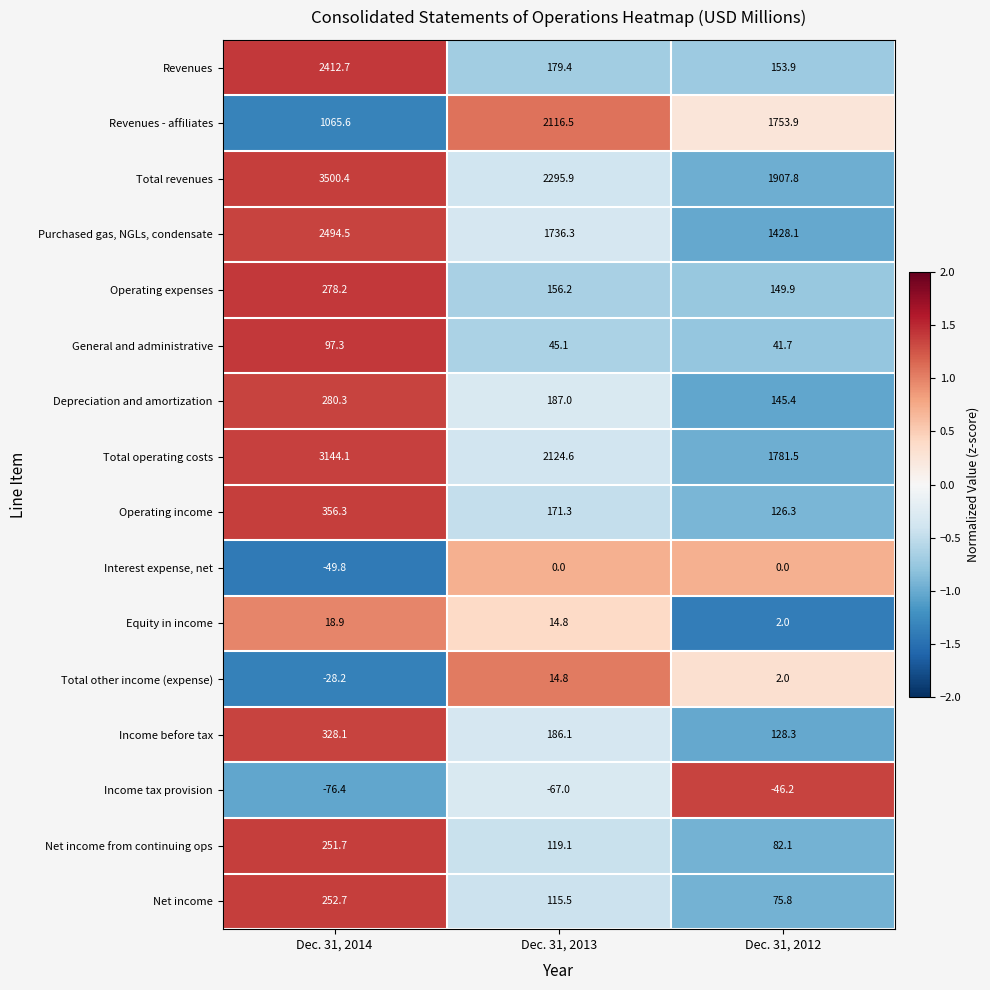

Count the number of categories in the chart.

3